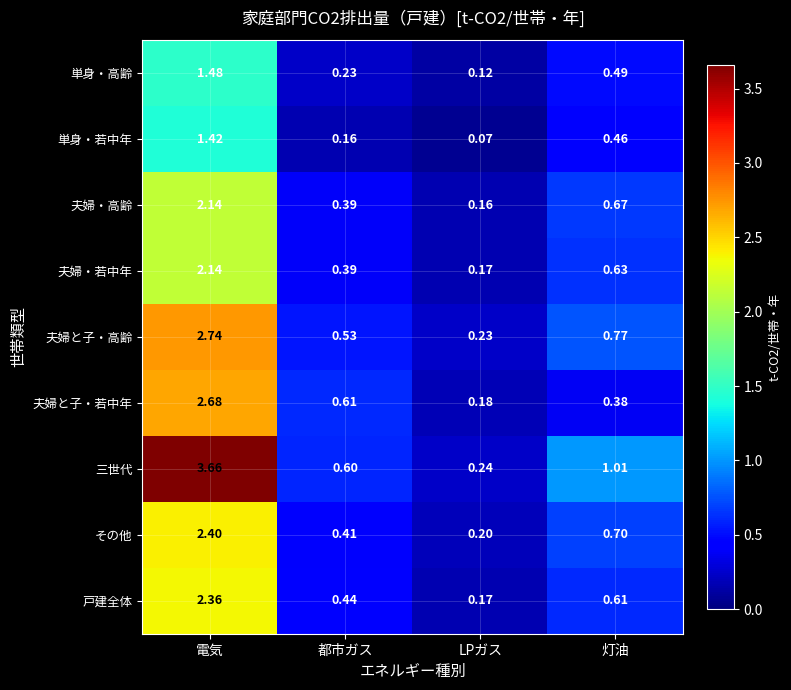

Which label corresponds to the smallest value in the chart?

LPガス